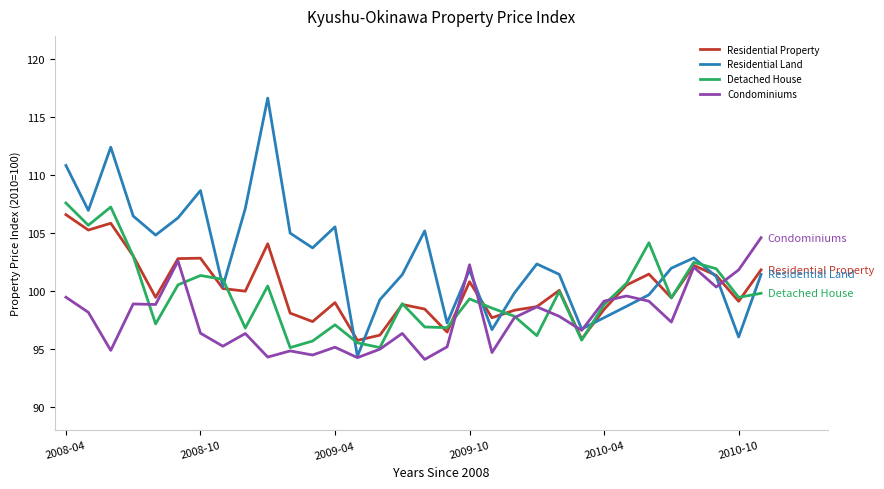

Which series has the largest range (max minus min)?

Residential Land